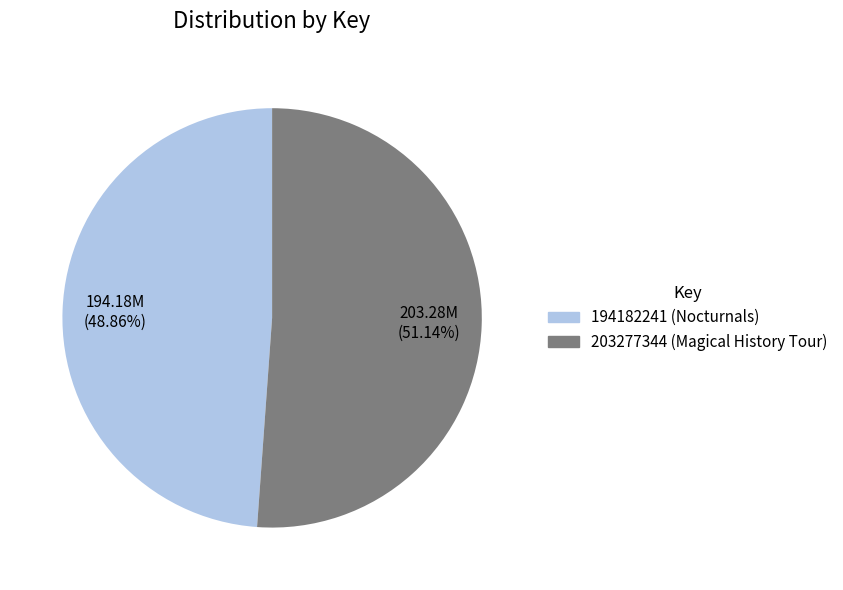

What is the smallest slice in the pie chart?

194182241 (Nocturnals)